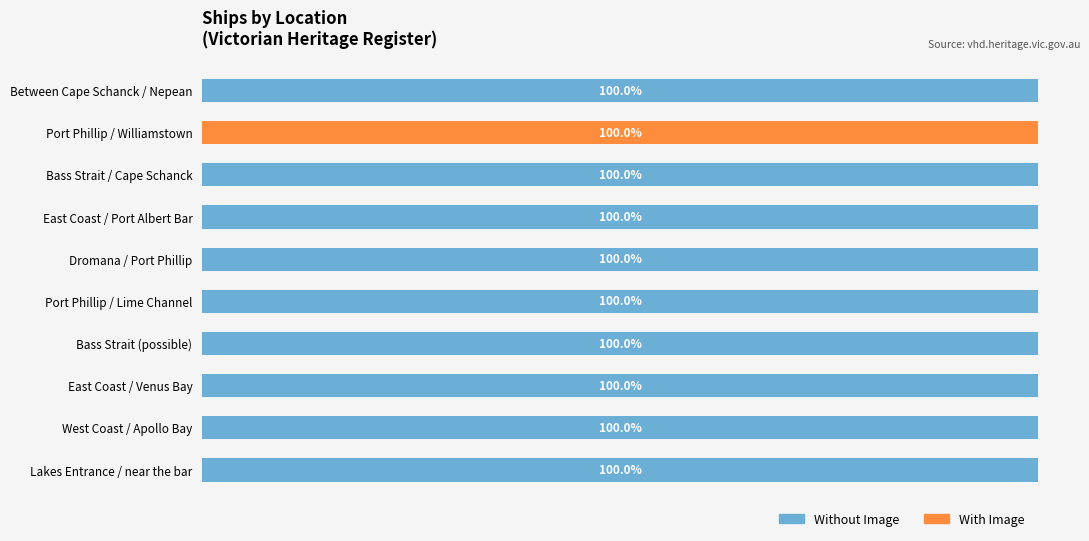

List the series in order of their peak value, highest first.

Without Image, With Image